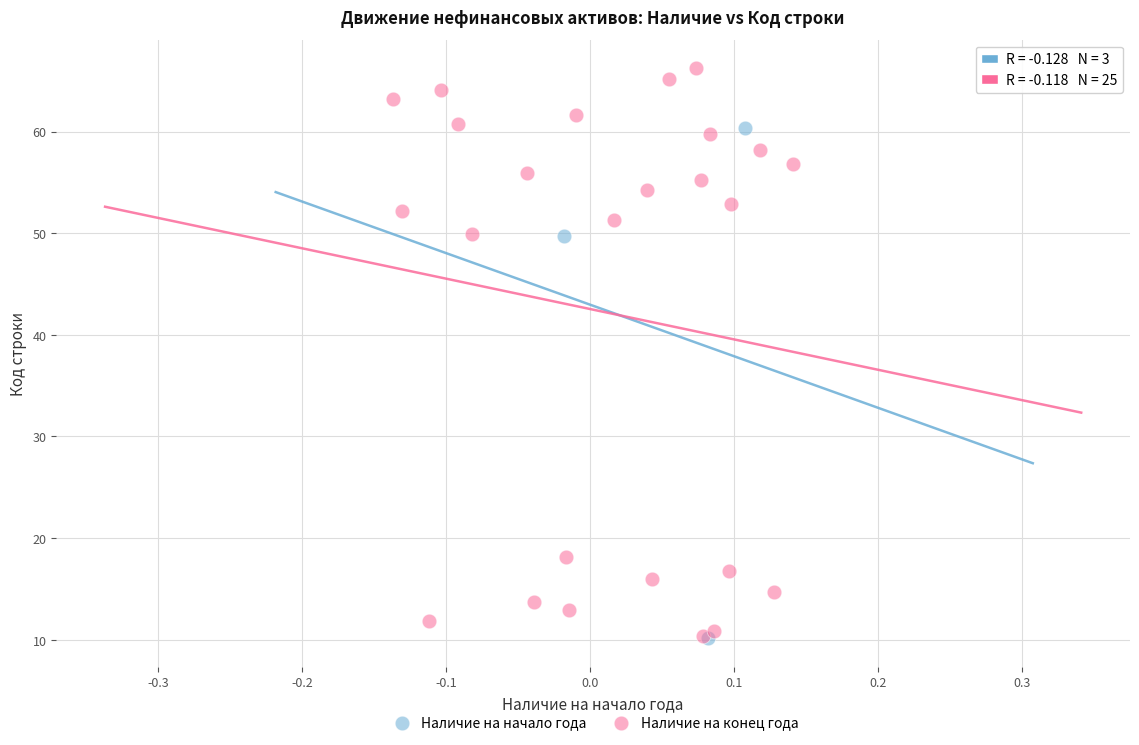

Which series has the largest Y range (max minus min)?

Наличие на конец года